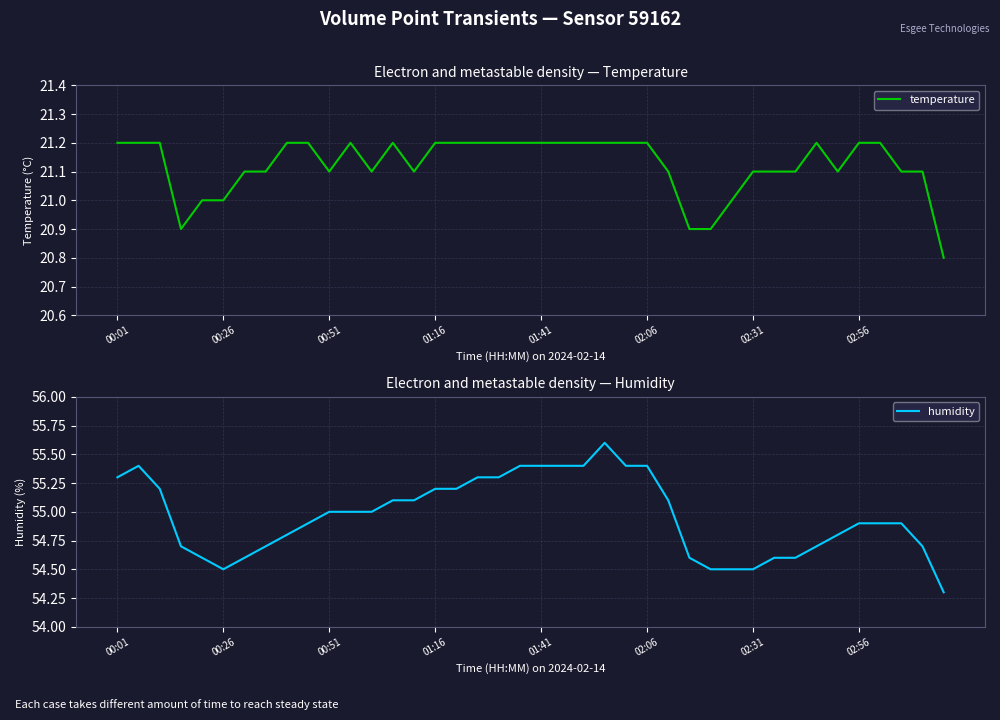

How many categories are shown in the chart?

40